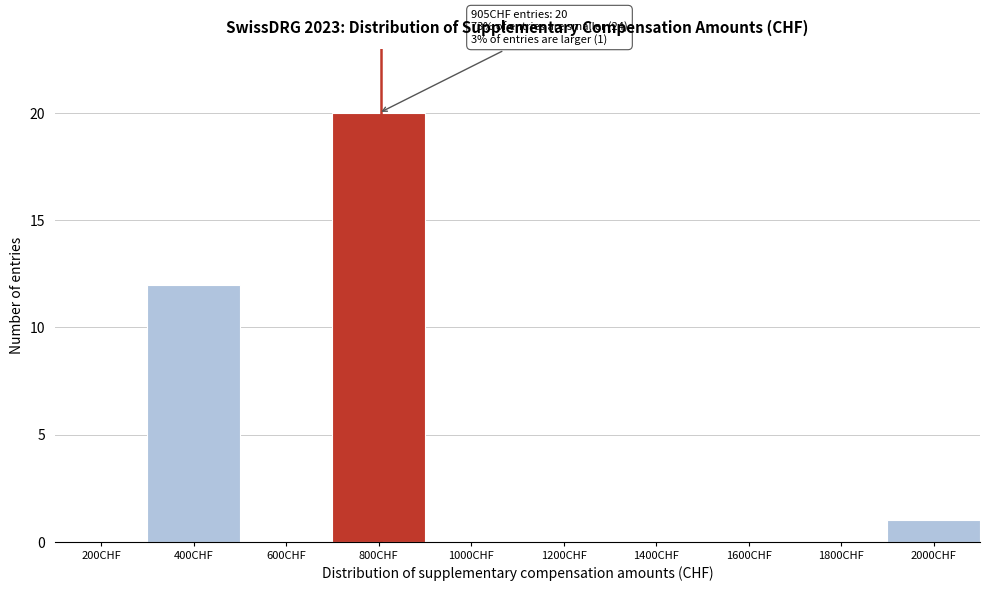

Reading right to left, list all the values displayed in this chart.

2000CHF=1	1800CHF=0	1600CHF=0	1400CHF=0	1200CHF=0	1000CHF=0	800CHF=20	600CHF=0	400CHF=12	200CHF=0